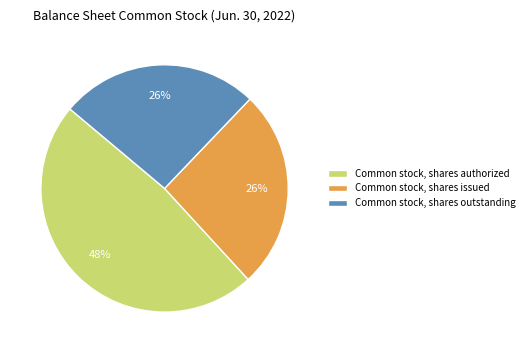

Combined, do Common stock, shares outstanding and Common stock, shares authorized account for over 50%?

Yes